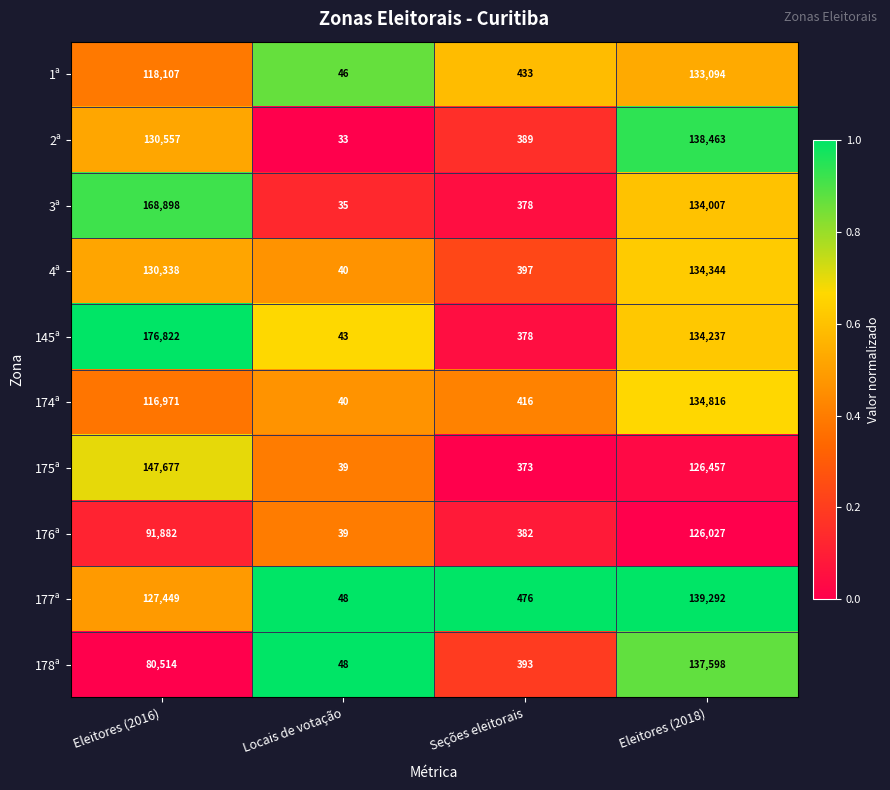

What is the difference between the 3ª values at Eleitores (2016) and Seções eleitorais?

168520